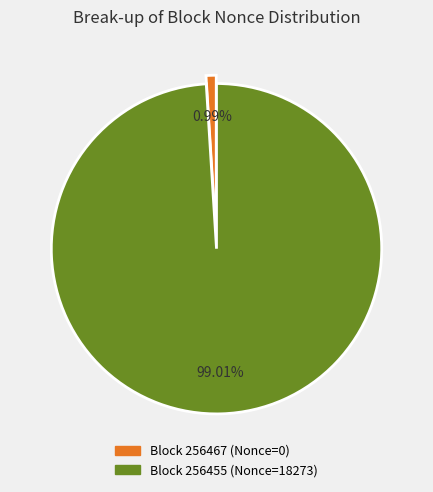

Does any single category account for the majority?

Yes